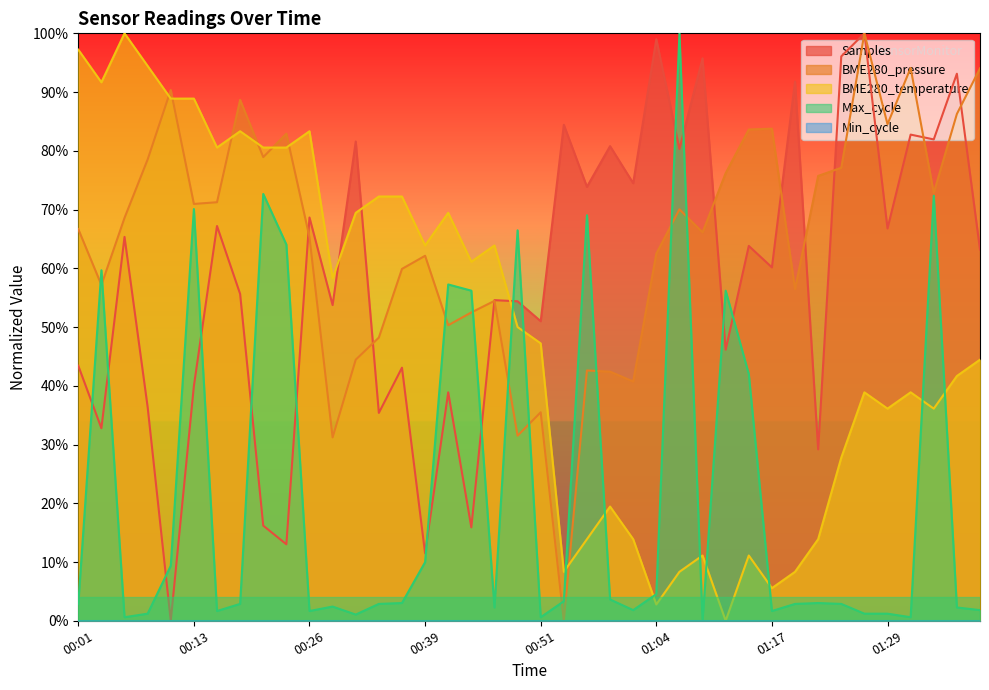

Does the chart display data point markers on the line(s)?

No